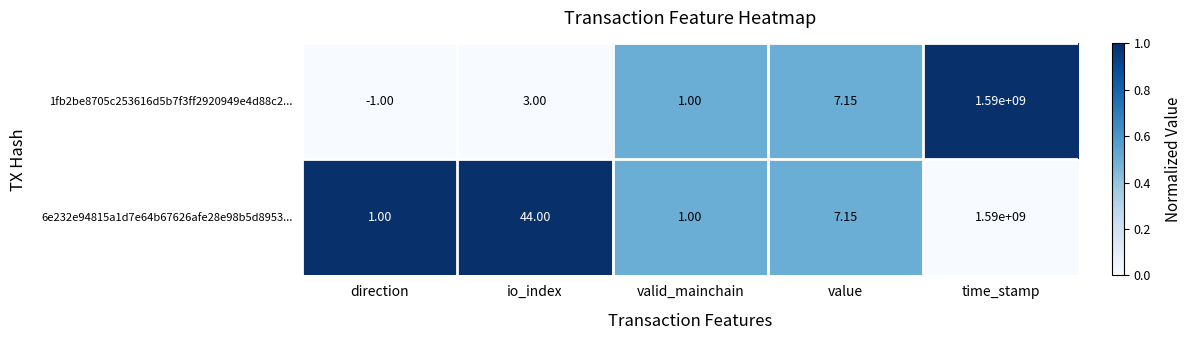

Where is 6e232e94815a1d7e64b67626afe28e98b5d8953... nearest to the value 795000000?

io_index